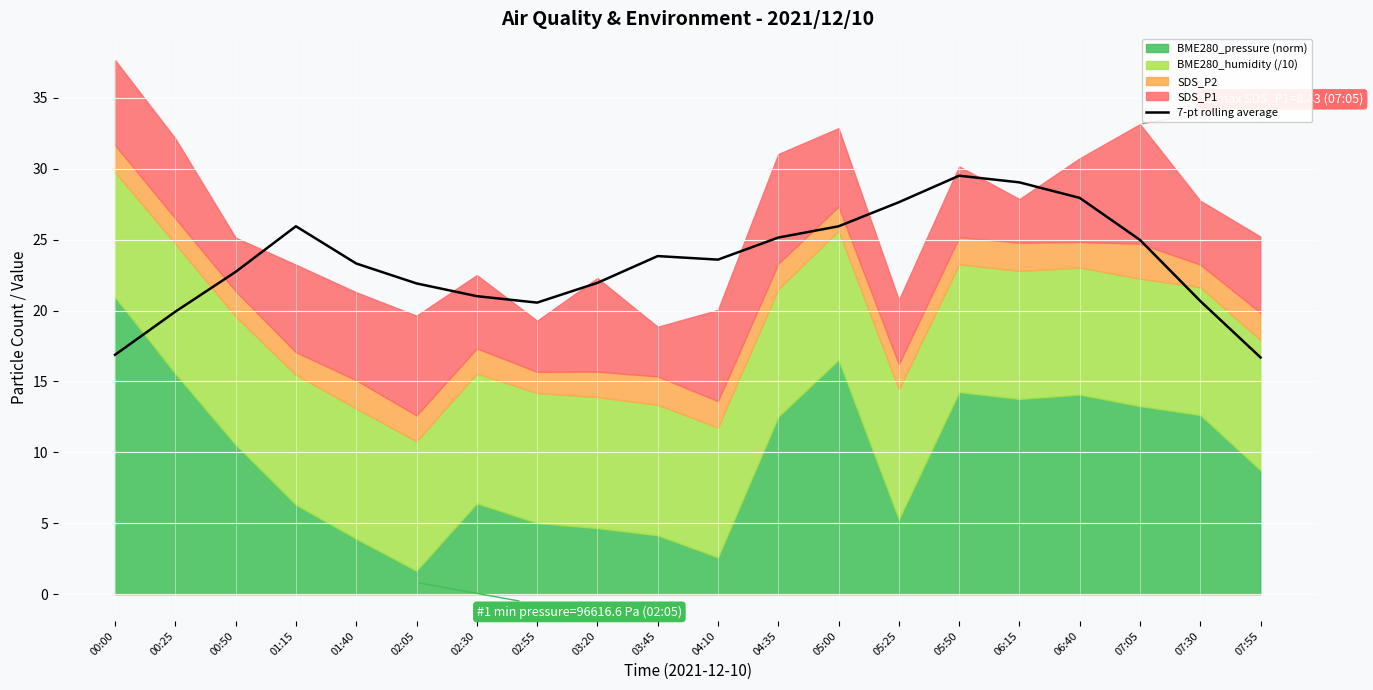

Does the chart display data point markers on the line(s)?

No